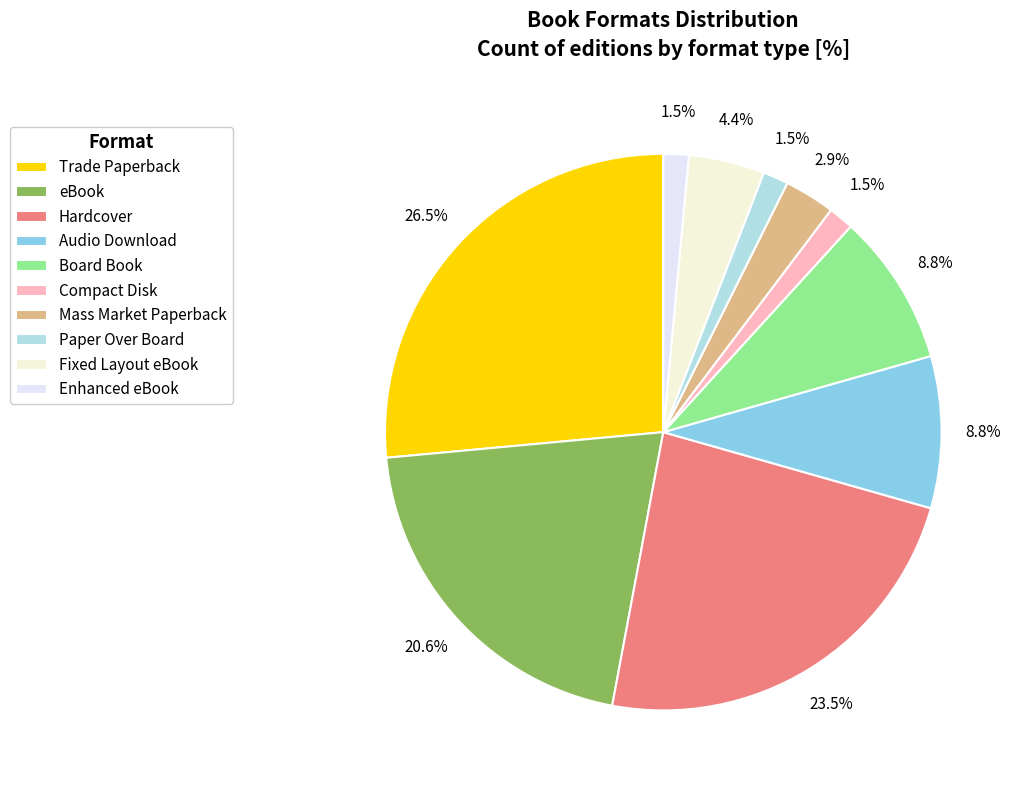

To the nearest percent, what percentage of the pie is Audio Download?

9%